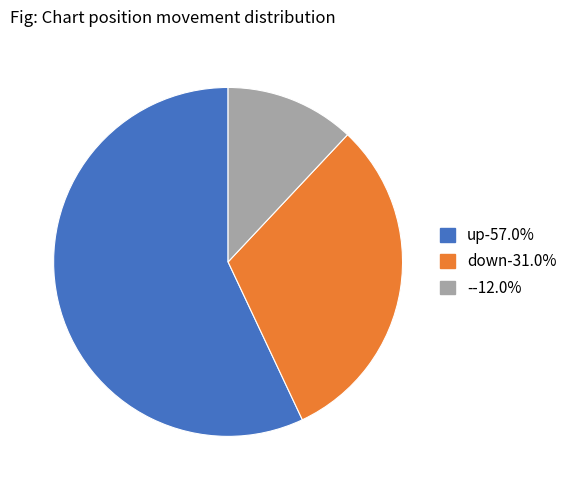

The - slice represents 22% of the pie. True or false?

False